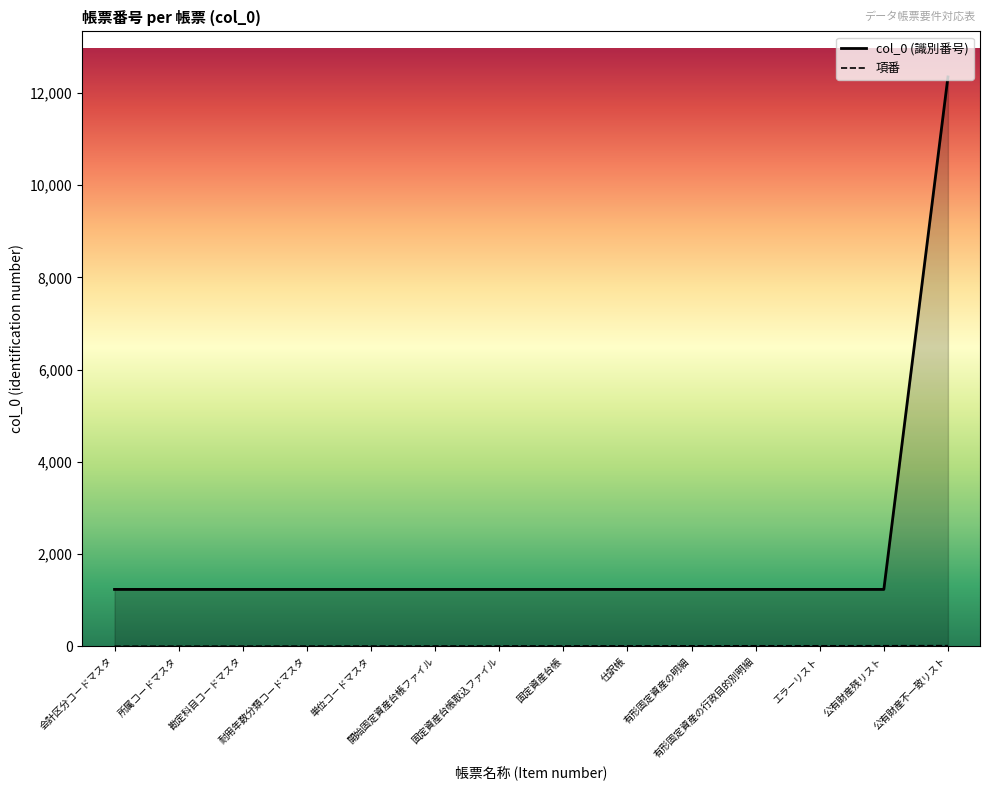

Reading left to right, what are all the values shown in this chart?

col_0 (識別番号): 1234	1234	1234	1234	1234	1234	1234	1234	1234	1234	1234	1234	1234	12345
項番: 1	2	3	4	5	6	7	8	9	10	11	11	12	14